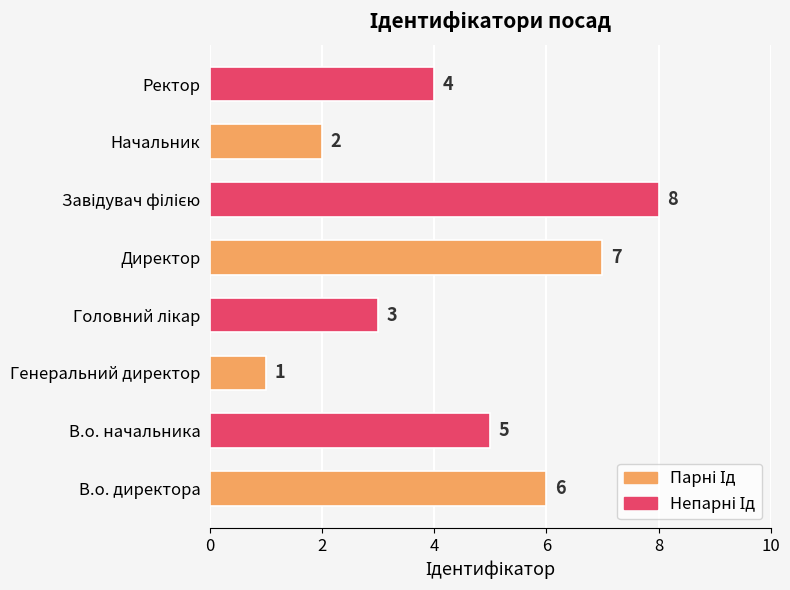

Reading bottom to top, list all the values displayed in this chart.

6	5	1	3	7	8	2	4